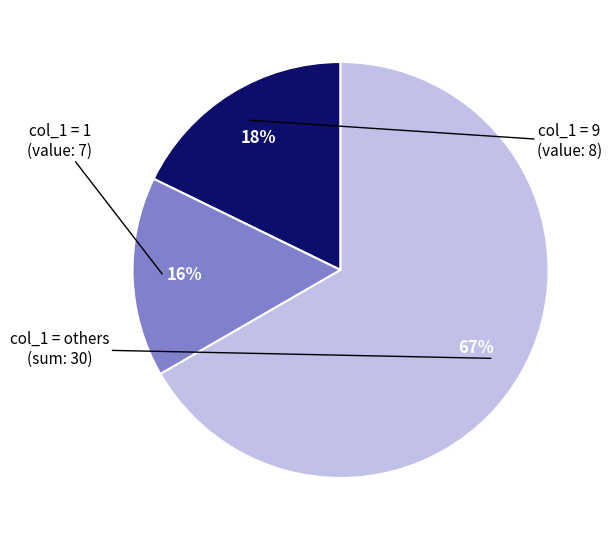

Is there a majority slice in this chart?

Yes